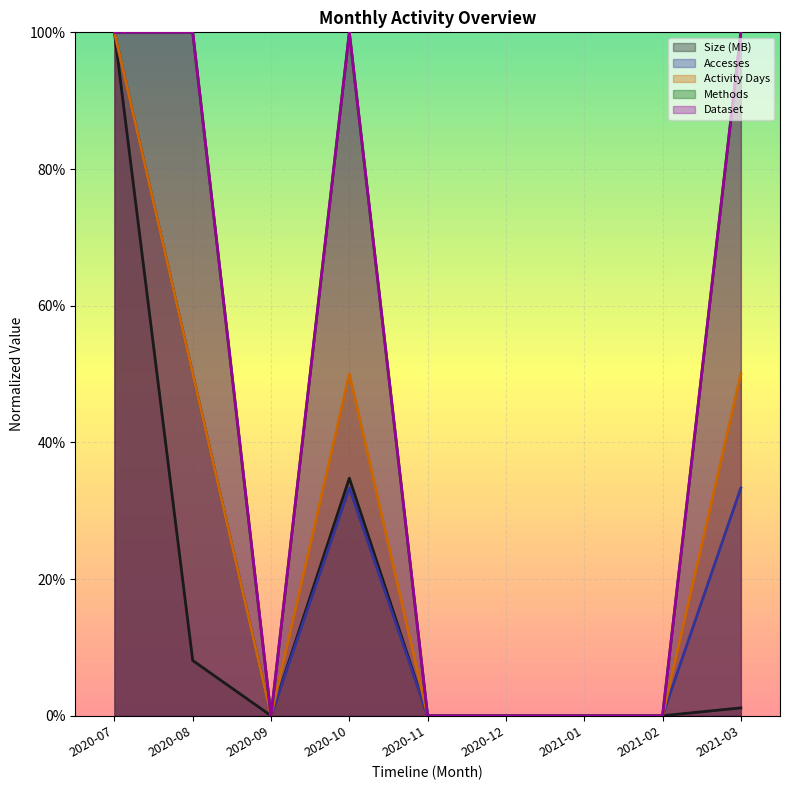

The Dataset series shows 0.0 at 2020-12. True or false?

True